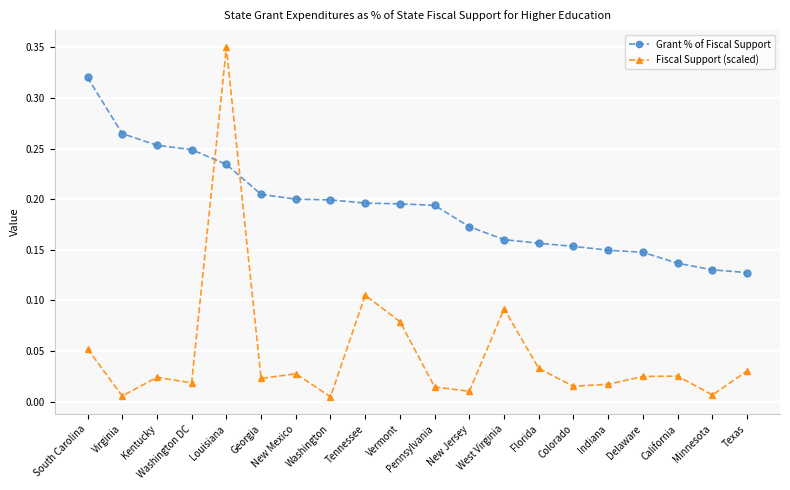

What is the label of the 6th point from the right?

Colorado